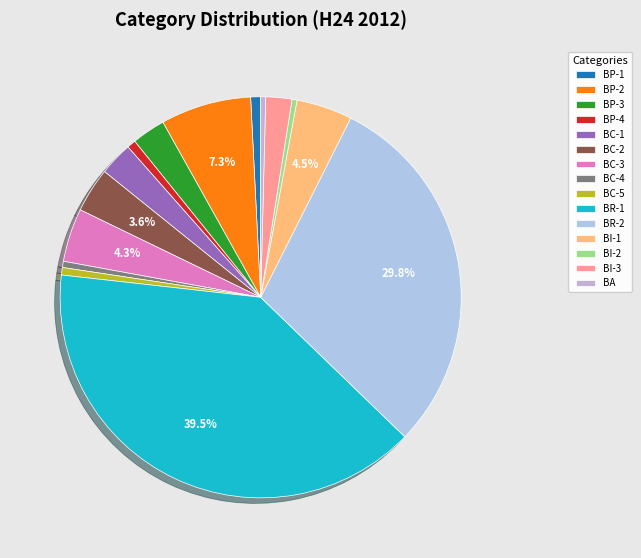

How many segments does this pie chart have?

15